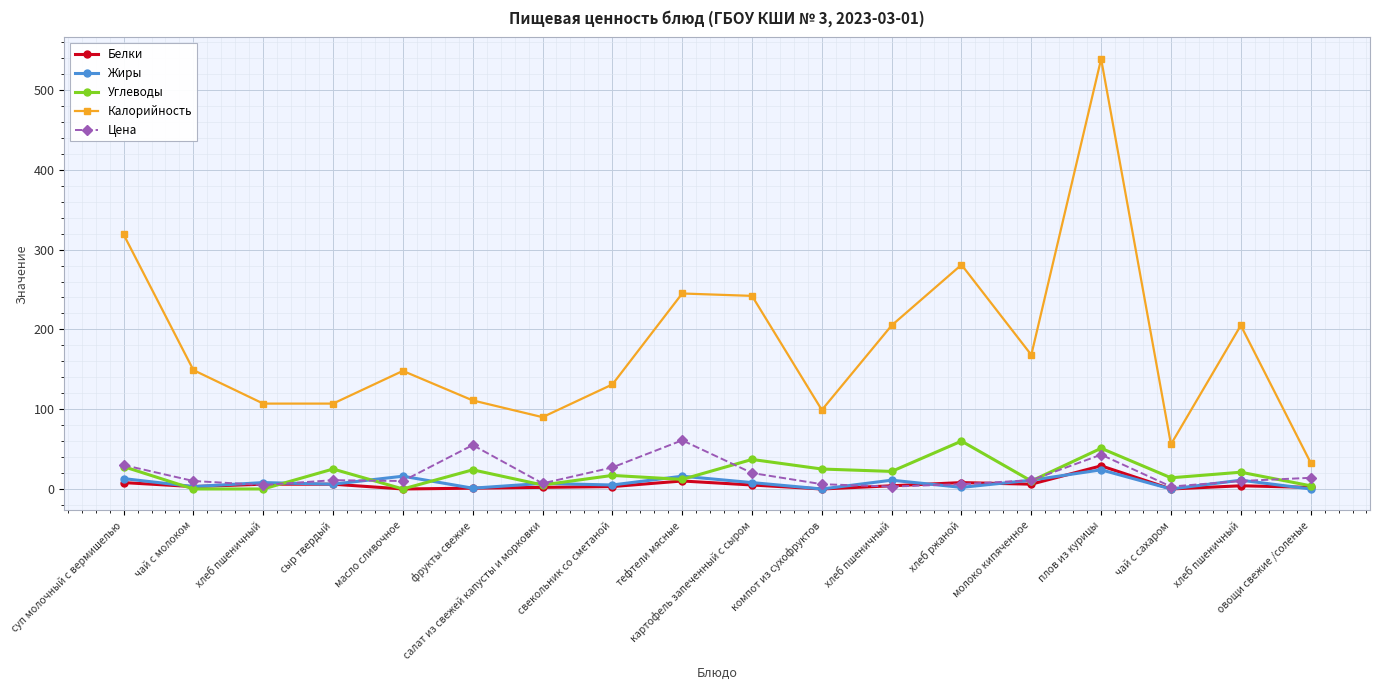

True or false: Цена has a value of 5 at хлеб пшеничный.

True